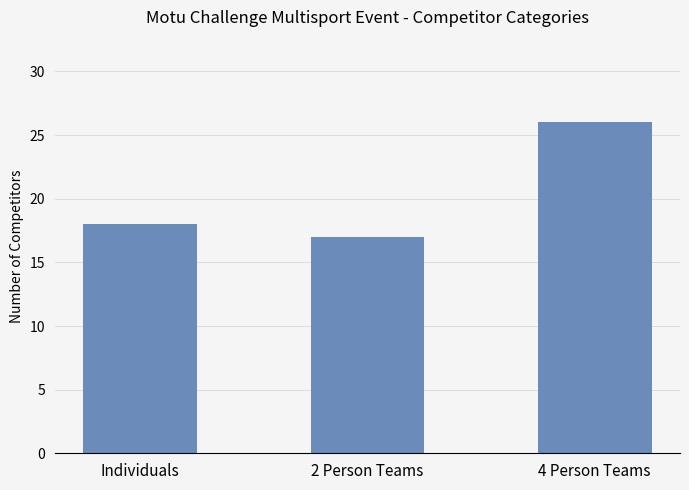

Which has a higher value, 2 Person Teams or 4 Person Teams?

4 Person Teams